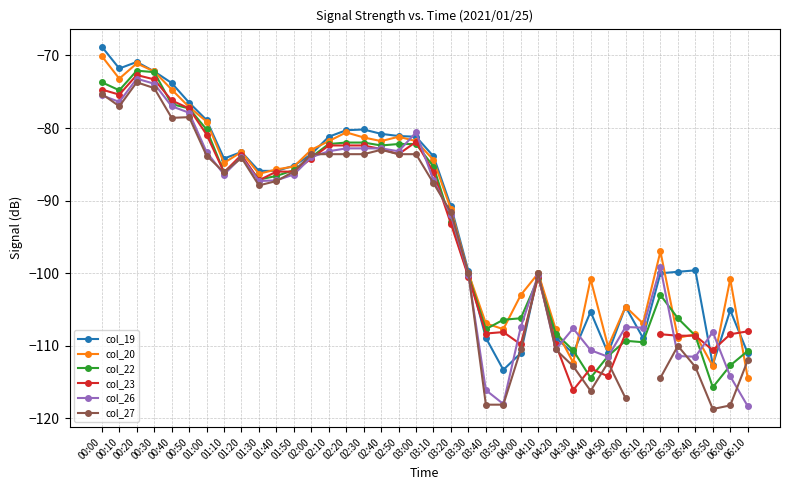

Does the chart display data point markers on the line(s)?

Yes